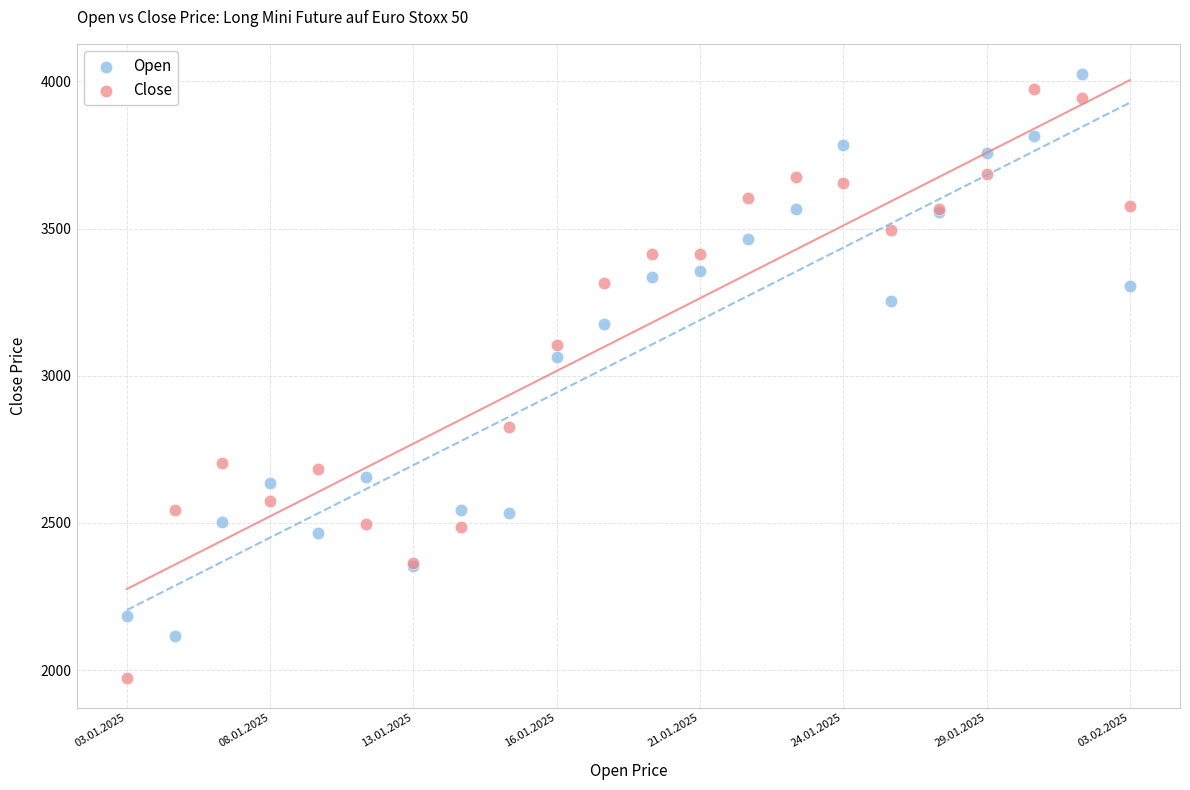

Which series reaches the minimum Y coordinate?

Close